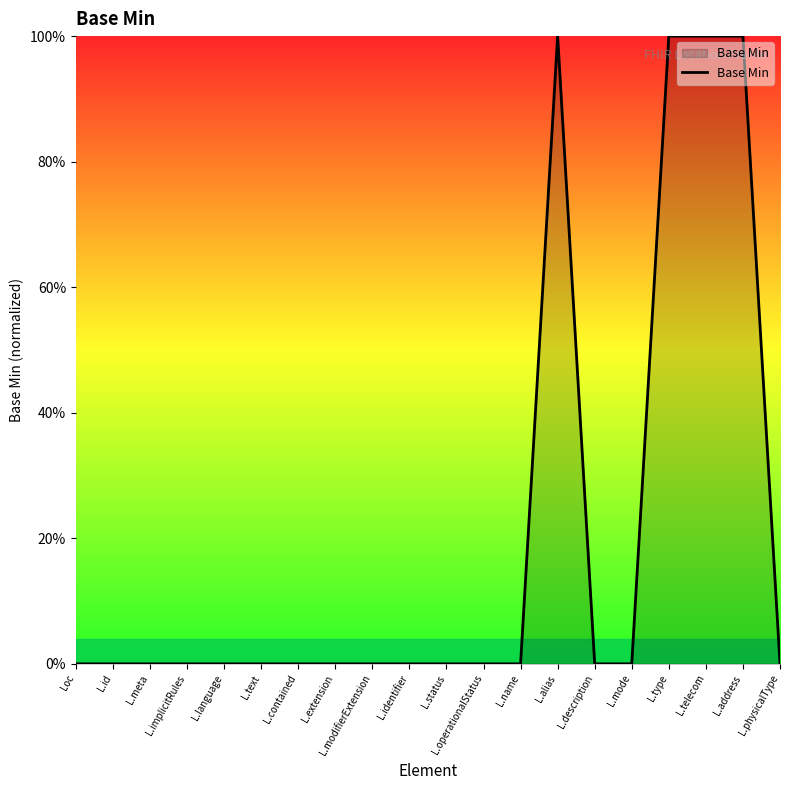

How many points are higher than both their immediate neighbors (excluding endpoints)?

1